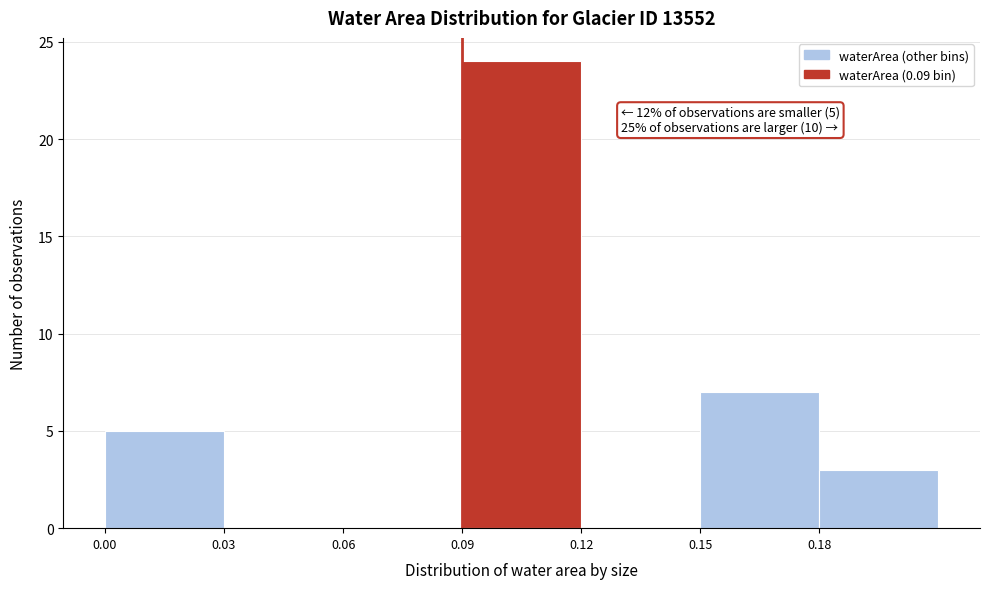

Which range on the x-axis has the tallest bar?

0.09 to 0.12